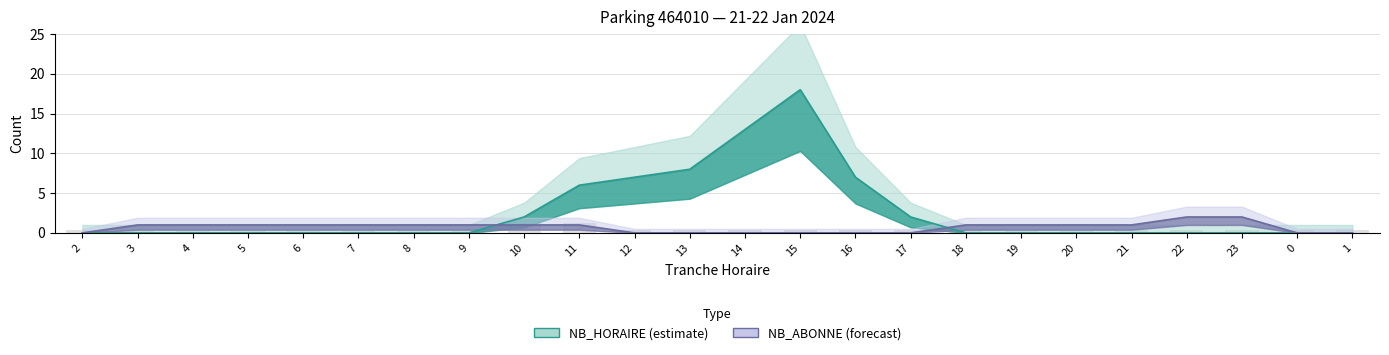

True or false: NB_ABONNE has a value of 2 at 22.

True